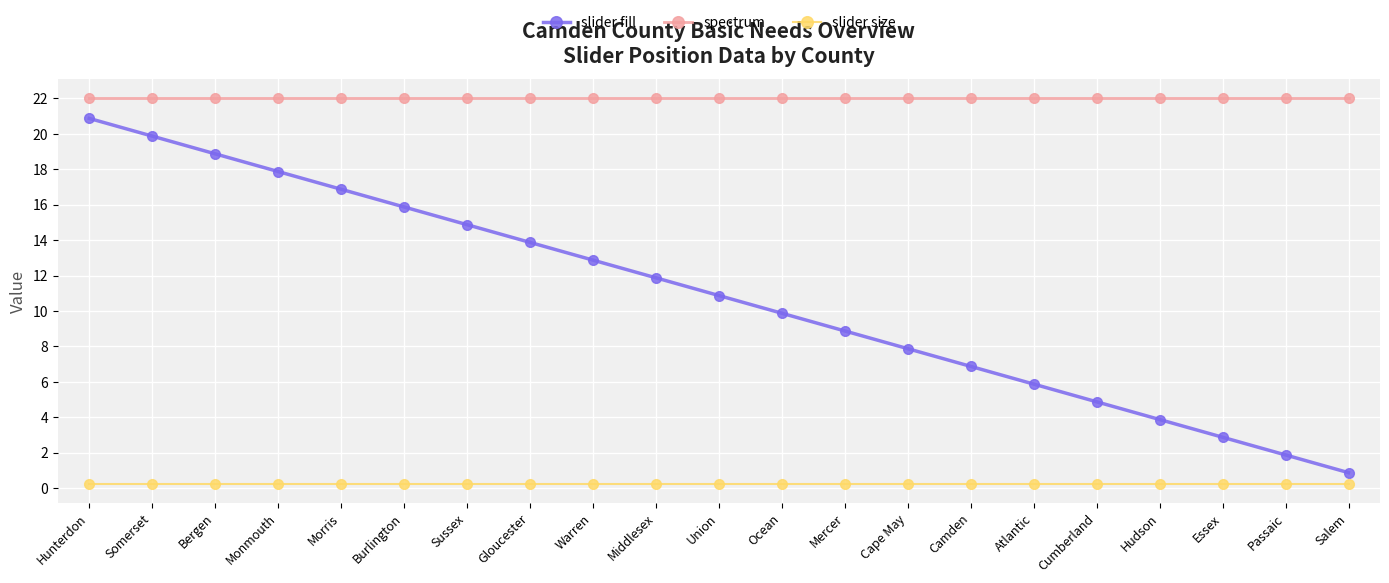

List the series in order of their peak value, highest first.

spectrum, slider fill, slider size